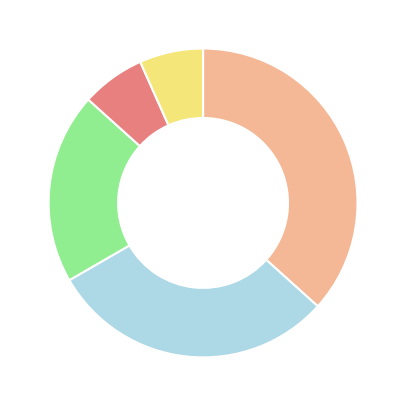

How many slices are in this pie chart?

5